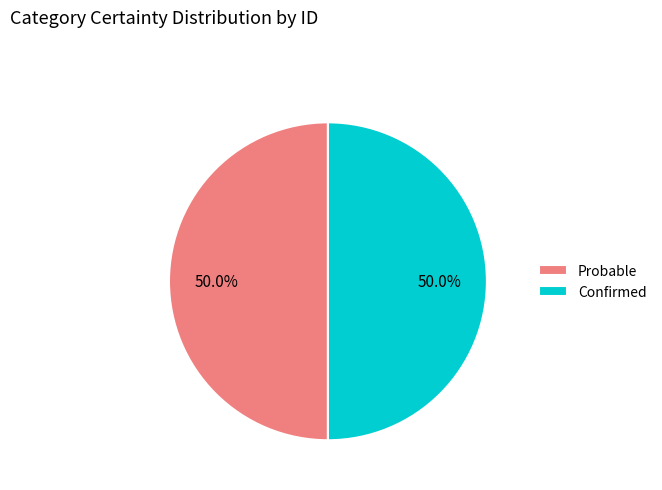

How much of the chart is everything except Probable?

50.0%